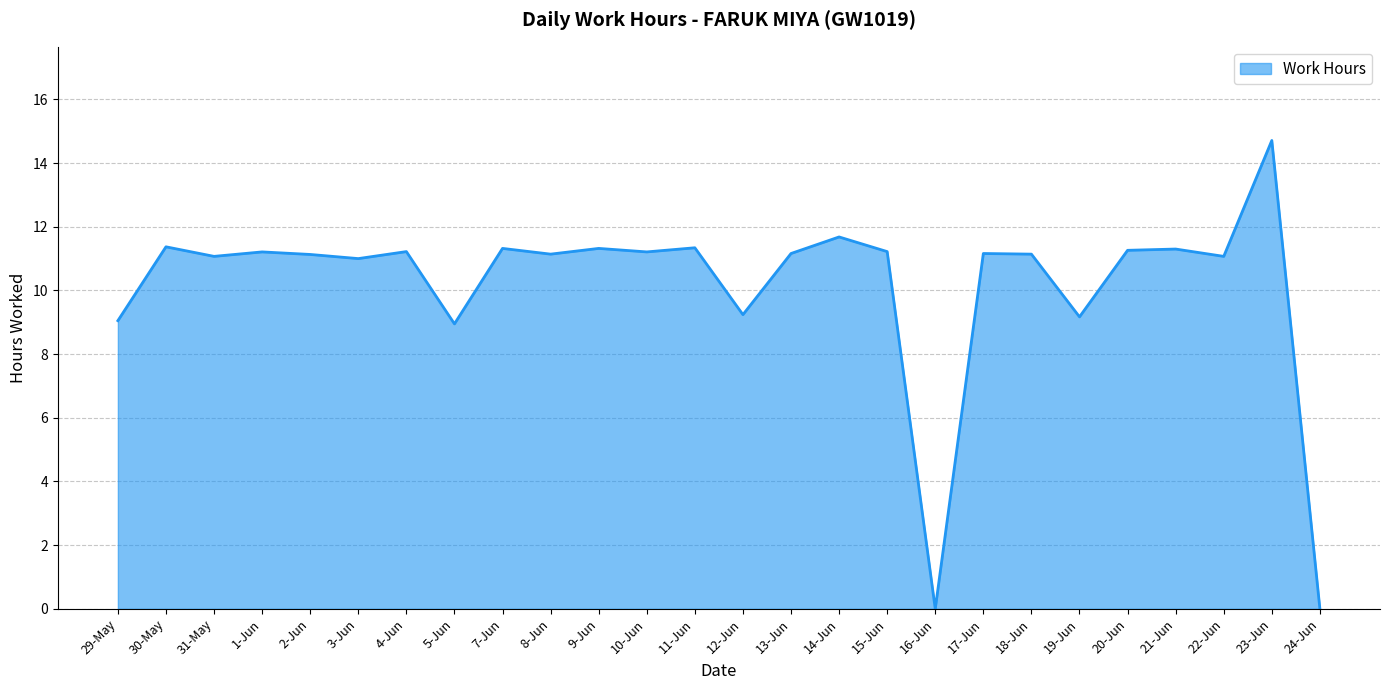

What is the difference between the second highest and second lowest values?

11.7